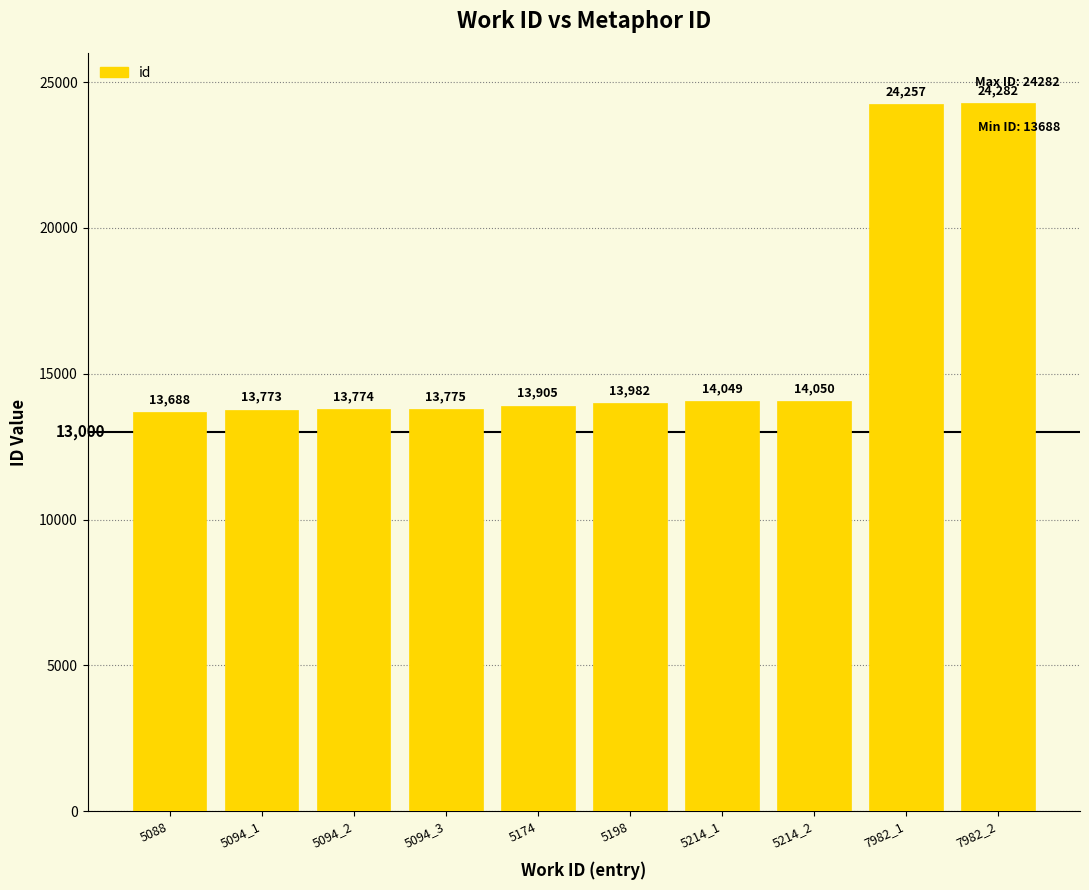

What is the sum of all values?

159535